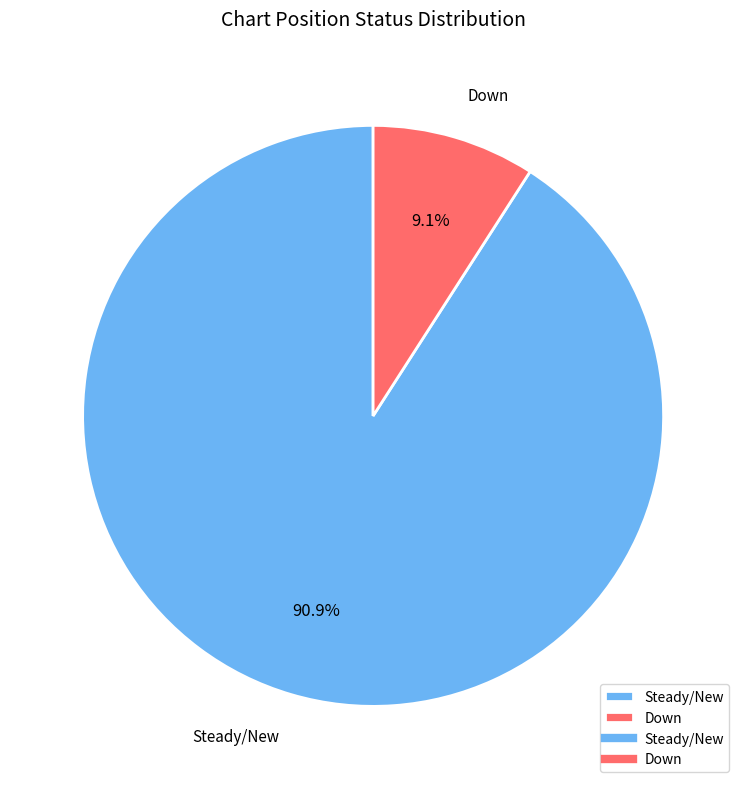

Between Steady/New and Down, which is larger?

Steady/New